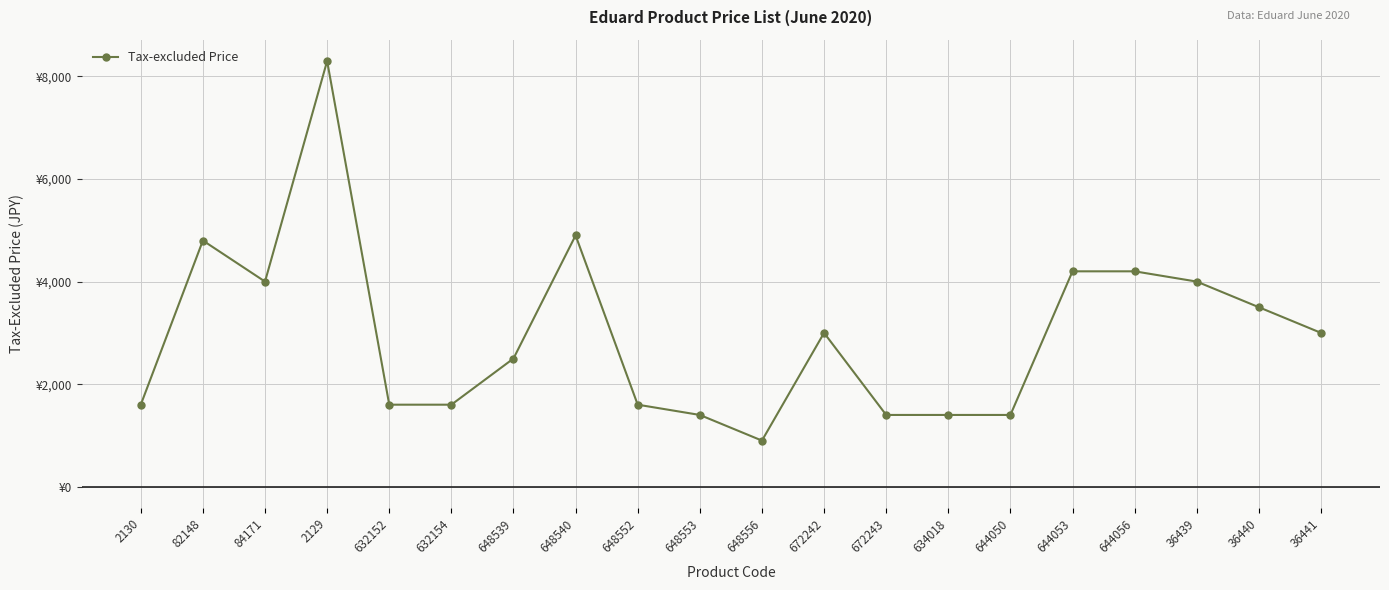

Where is the data nearest to the value 4600?

82148